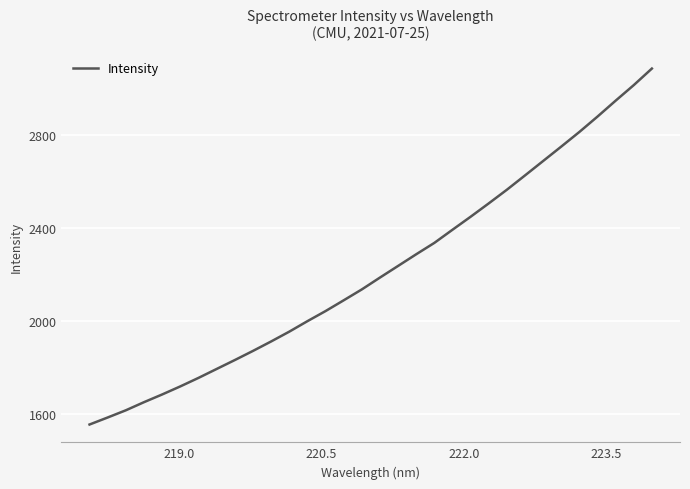

Reading left to right, list all the values displayed in this chart.

1555.8	1586.0	1617.0	1651.8	1684.9	1719.6	1756.1	1794.5	1832.8	1872.0	1912.6	1954.7	1999.8	2043.2	2089.5	2136.3	2187.3	2237.3	2287.4	2336.3	2392.8	2448.7	2506.1	2564.7	2626.2	2688.2	2750.2	2813.0	2879.1	2947.4	3014.2	3085.3